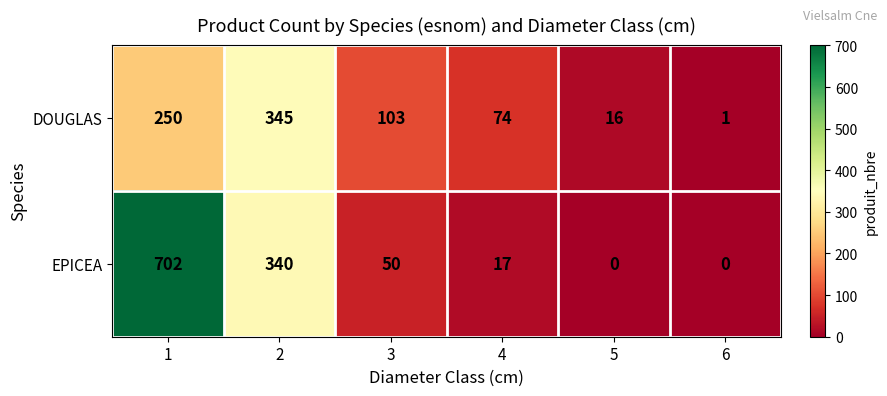

Which category has the lowest value in the DOUGLAS series?

6